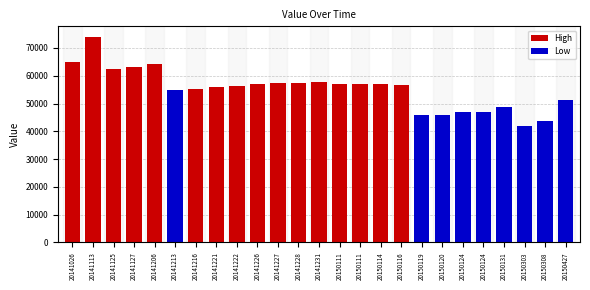

At which label is the value closest to 58034?

20141231